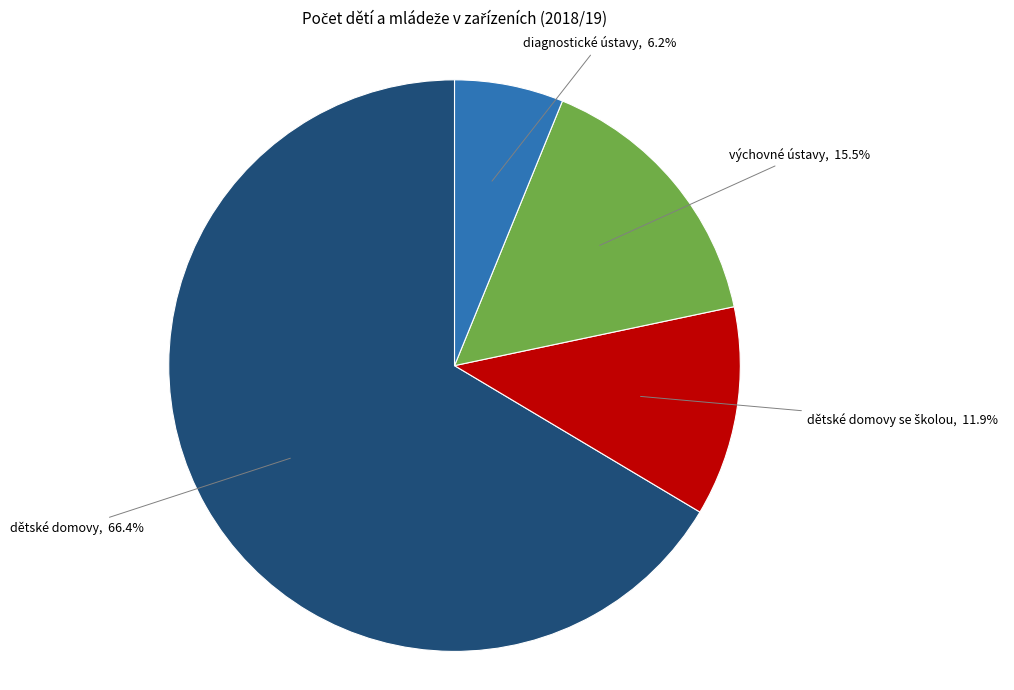

How many slices are in this pie chart?

4